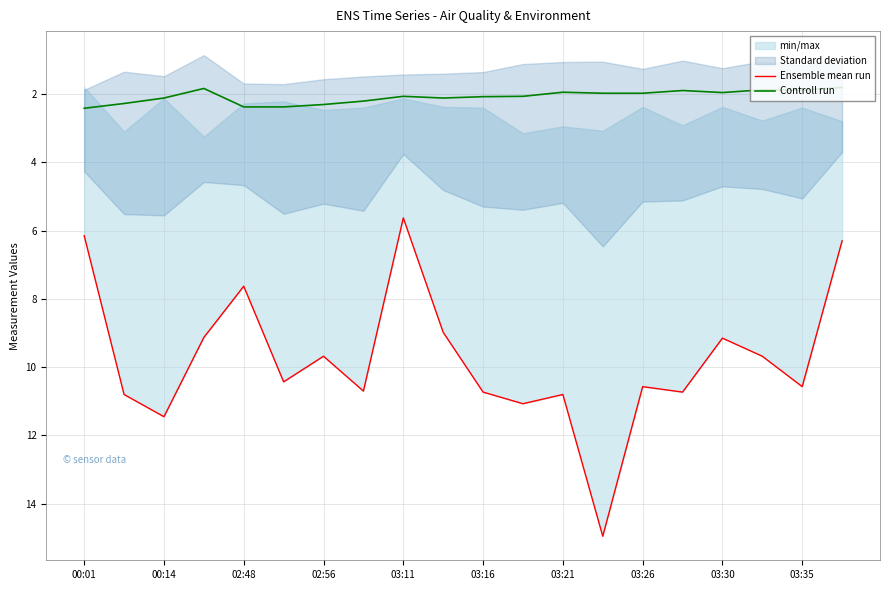

What is the minimum value shown in the chart?

1.8